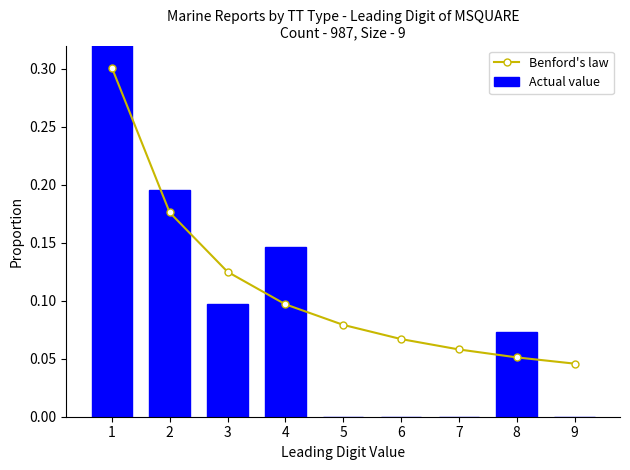

List the labels in order of Actual value value, smallest first.

5, 6, 7, 9, 8, 3, 4, 2, 1